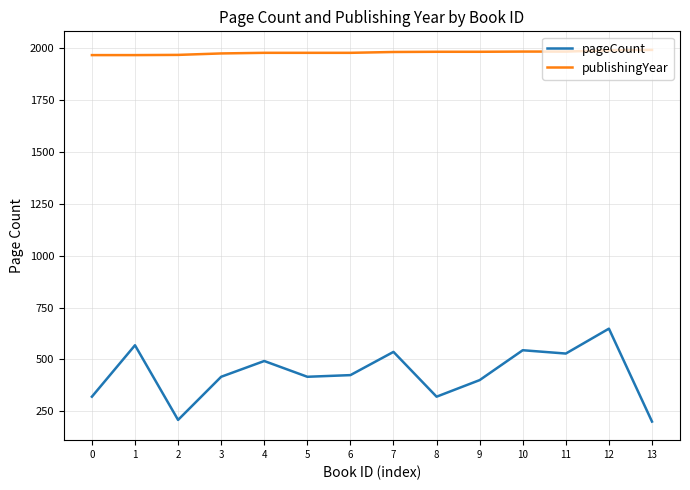

What value does the pageCount series have at 8?

320